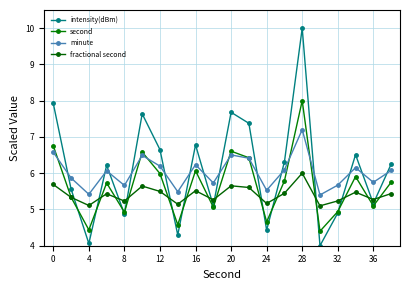

What is the sum of all second values?

113.0